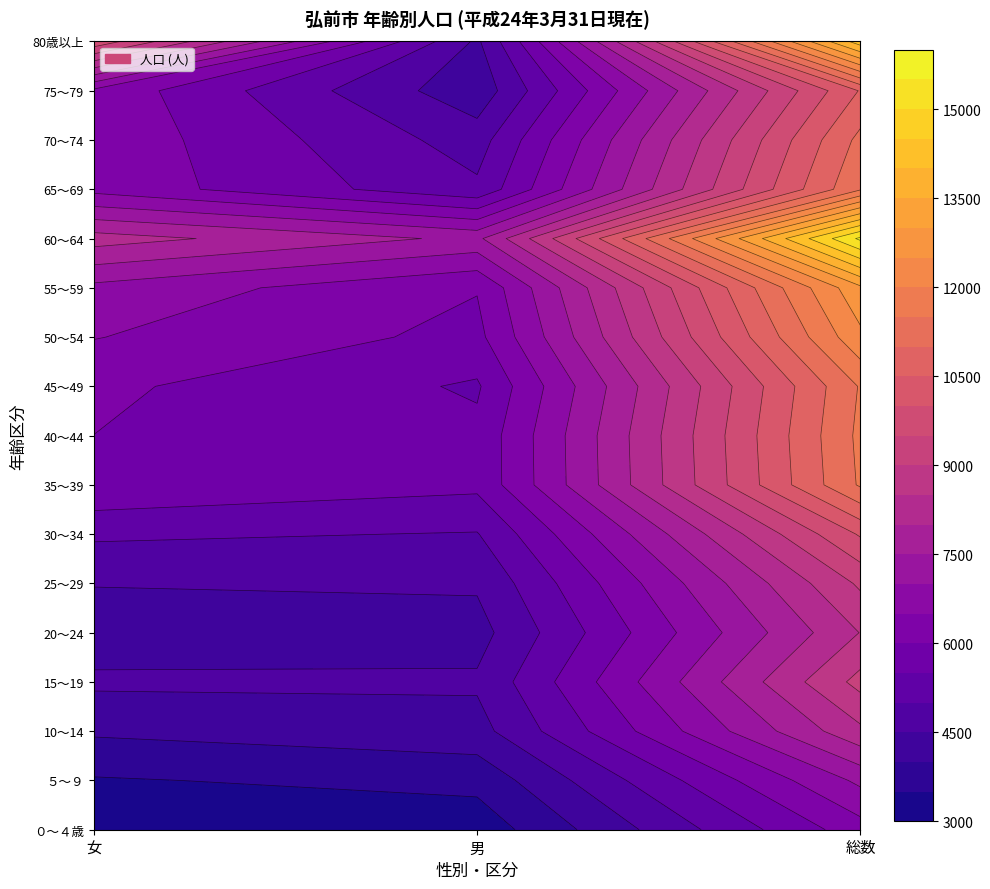

What is the minimum value shown in the chart?

3089